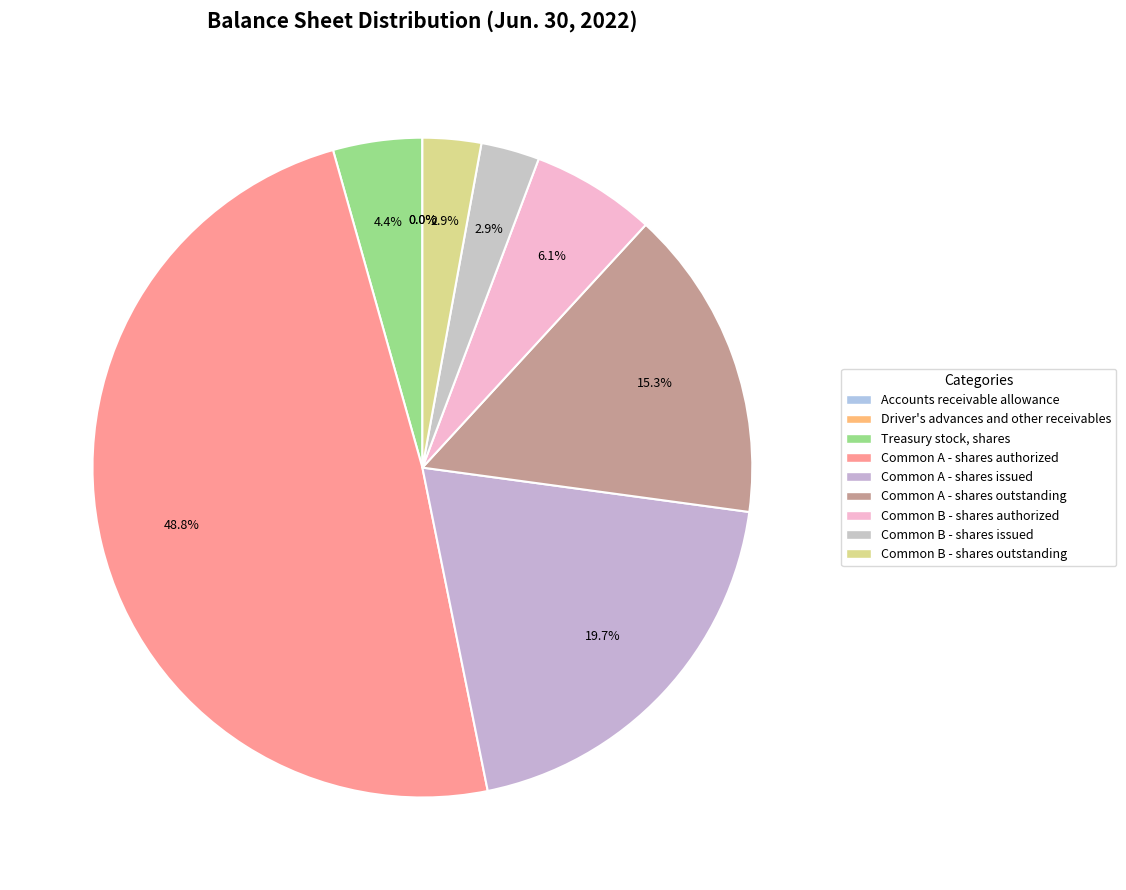

To the nearest percent, what is the difference between the largest and smallest slice percentages?

49%